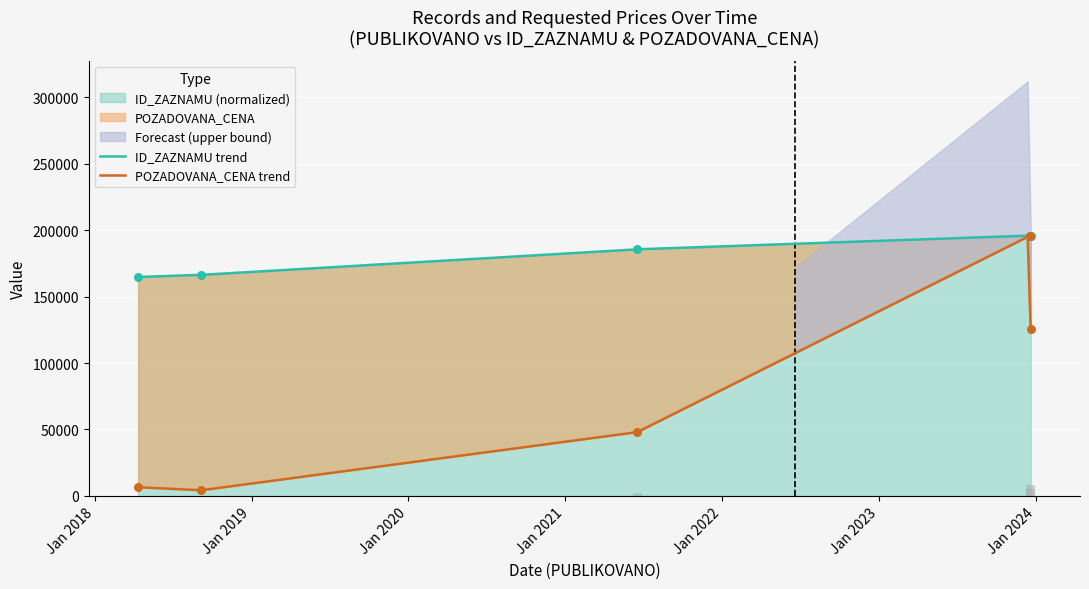

Is the value of ID_ZAZNAMU at 2018-09-06 greater than the value of POZADOVANA_CENA at 2018-09-06?

Yes